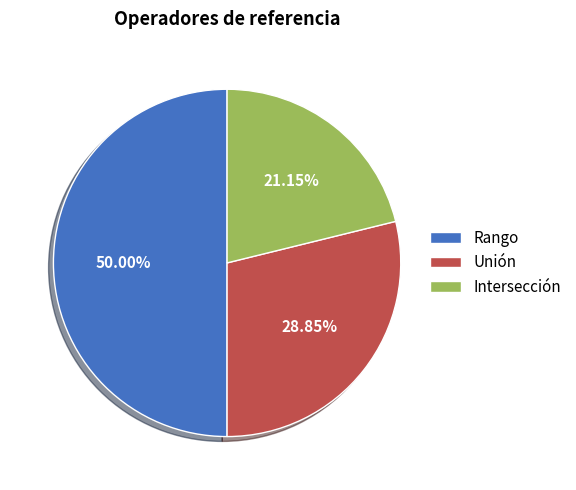

Which slice is the smallest?

Intersección